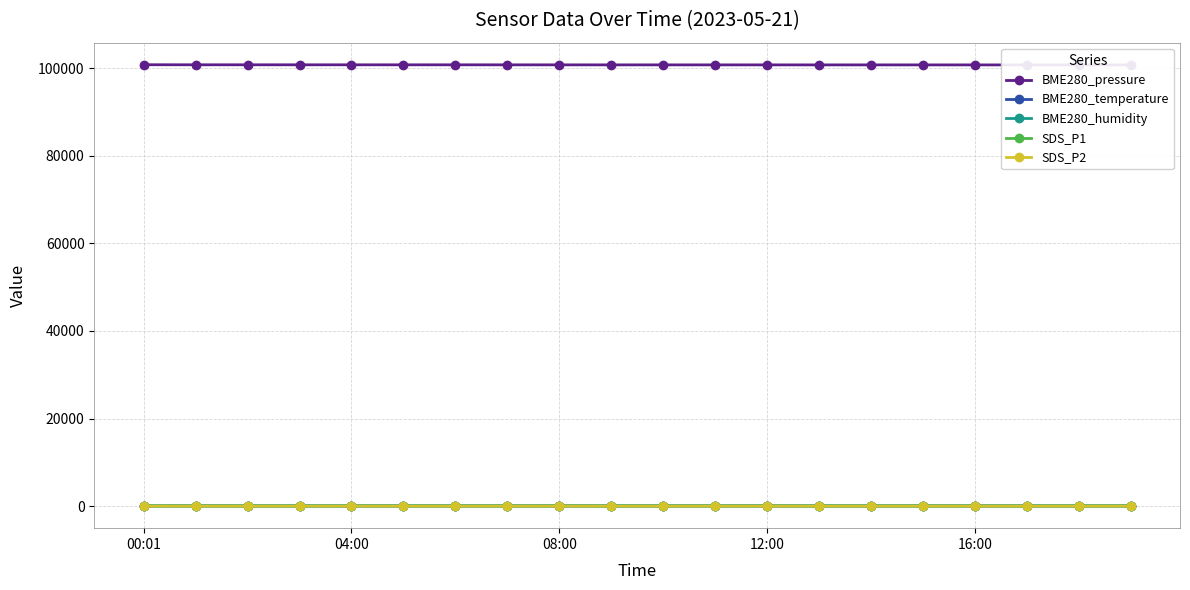

True or false: SDS_P1 and SDS_P2 intersect in this chart.

False